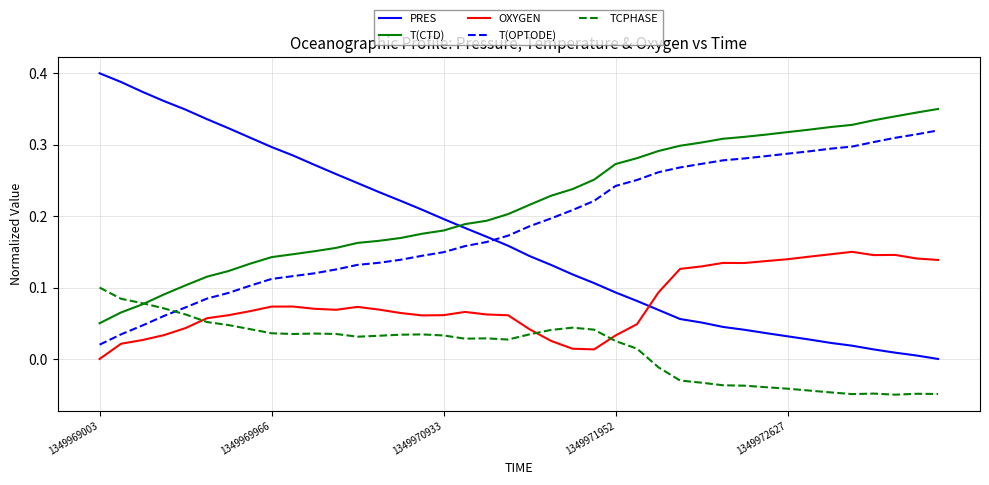

Which series has the largest total across all categories?

T(CTD)